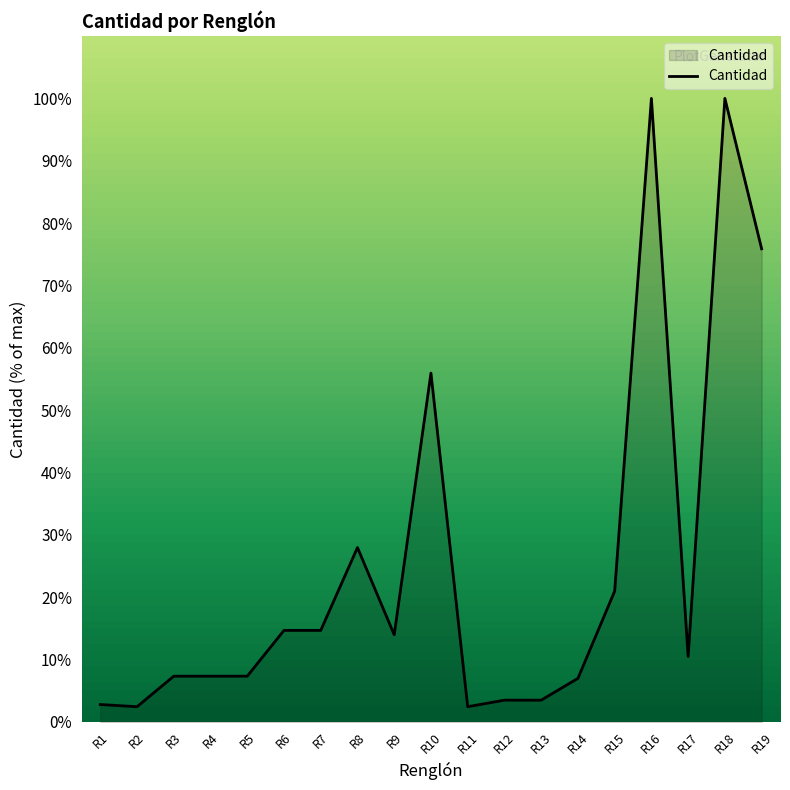

Is it true that the value at R16 is 150.7?

False